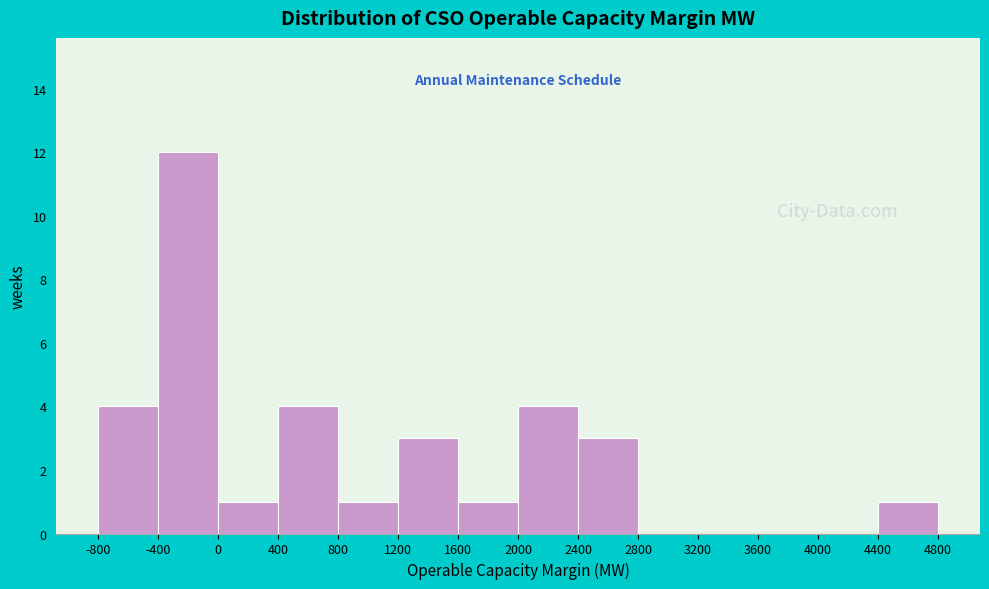

Reading left to right, list every bar in this chart as the range it spans on the x-axis followed by its height. The values are not printed on the chart, so give them approximately, as read against the axis.

-800 to -400: 4
-400 to 0: 12
0 to 400: 1
400 to 800: 4
800 to 1200: 1
1200 to 1600: 3
1600 to 2000: 1
2000 to 2400: 4
2400 to 2800: 3
2800 to 3200: 0
3200 to 3600: 0
3600 to 4000: 0
4000 to 4400: 0
4400 to 4800: 1